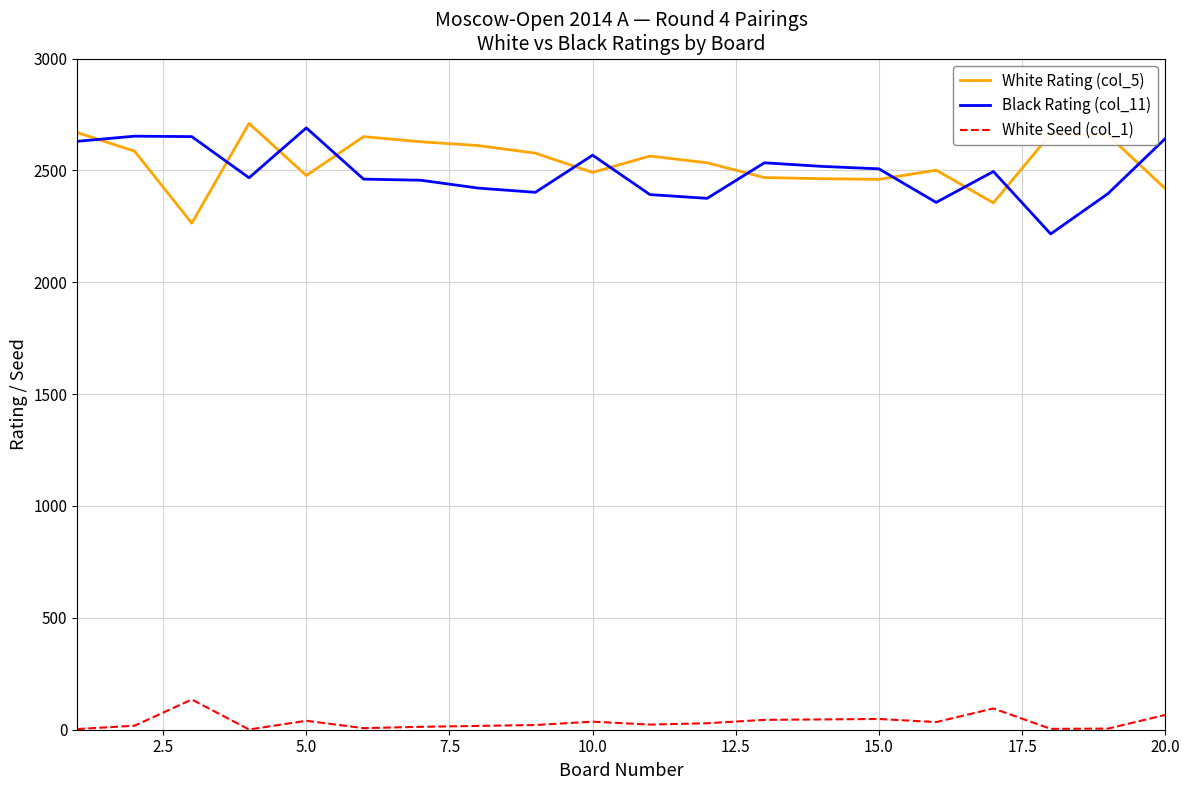

True or false: White Seed (col_1) and White Rating (col_5) intersect in this chart.

False